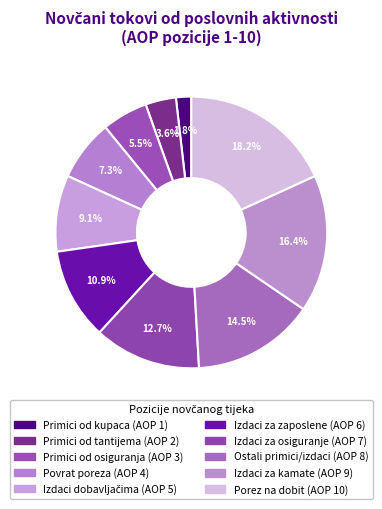

Count the number of slices in the pie.

10